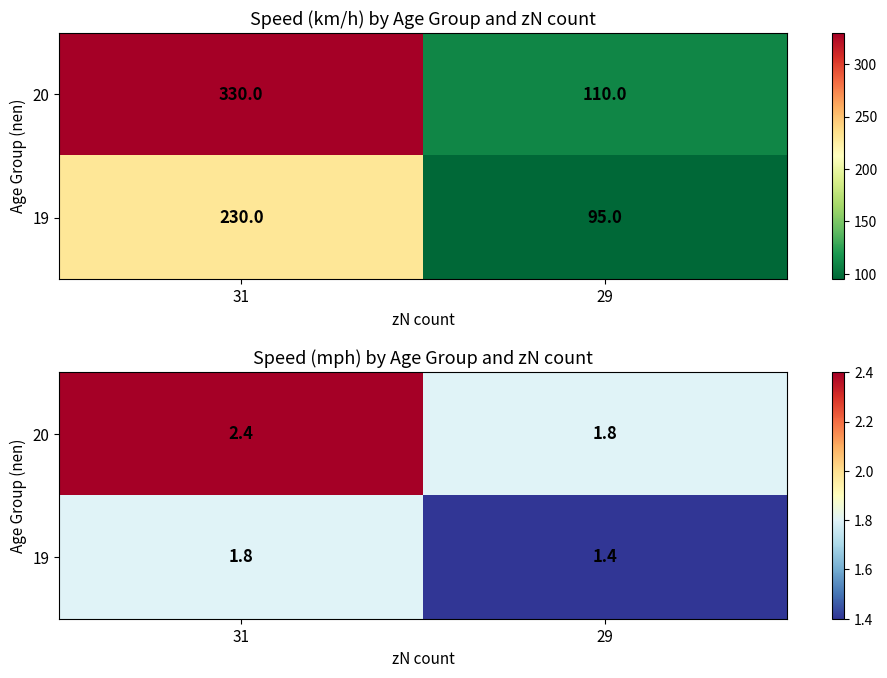

Rank the categories by 19 value from highest to lowest.

31, 29